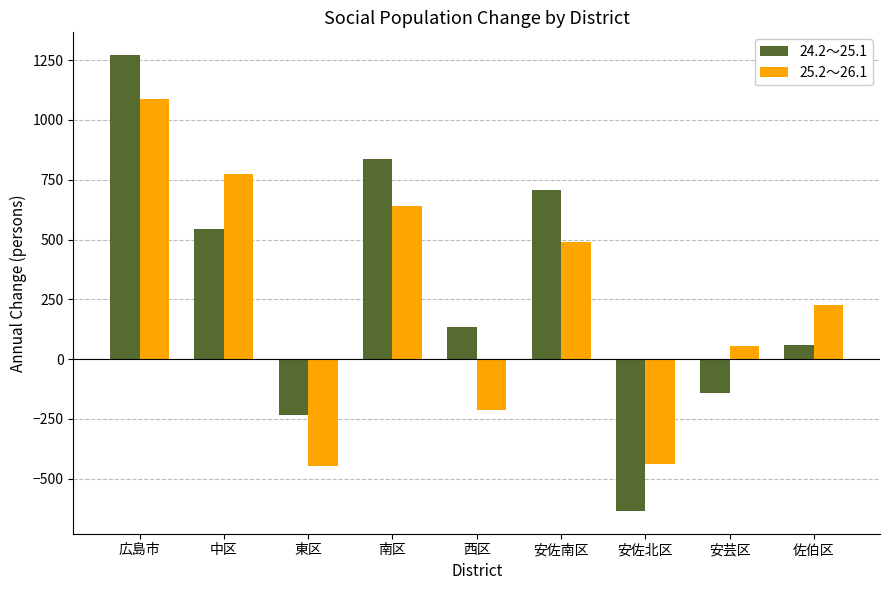

At how many categories does at least one series exceed 644?

4